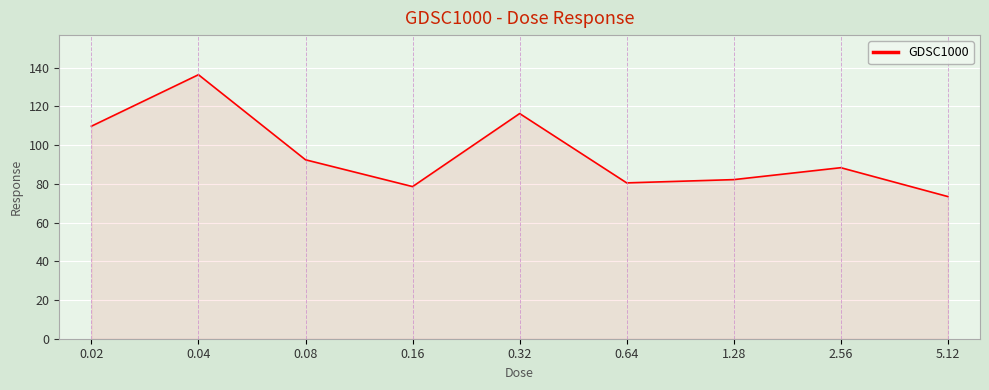

Reading left to right, list all the values displayed in this chart.

109.8	136.4	92.5	78.6	116.3	80.5	82.2	88.4	73.5